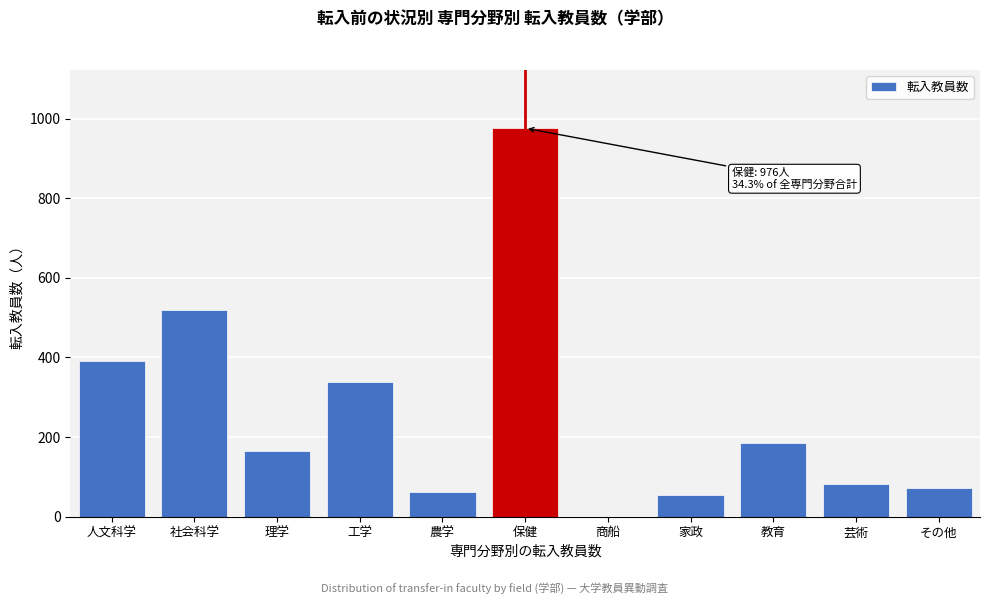

Reading right to left, list all the values displayed in this chart.

その他=71	芸術=83	教育=184	家政=54	商船=0	保健=976	農学=61	工学=337	理学=166	社会科学=520	人文科学=390